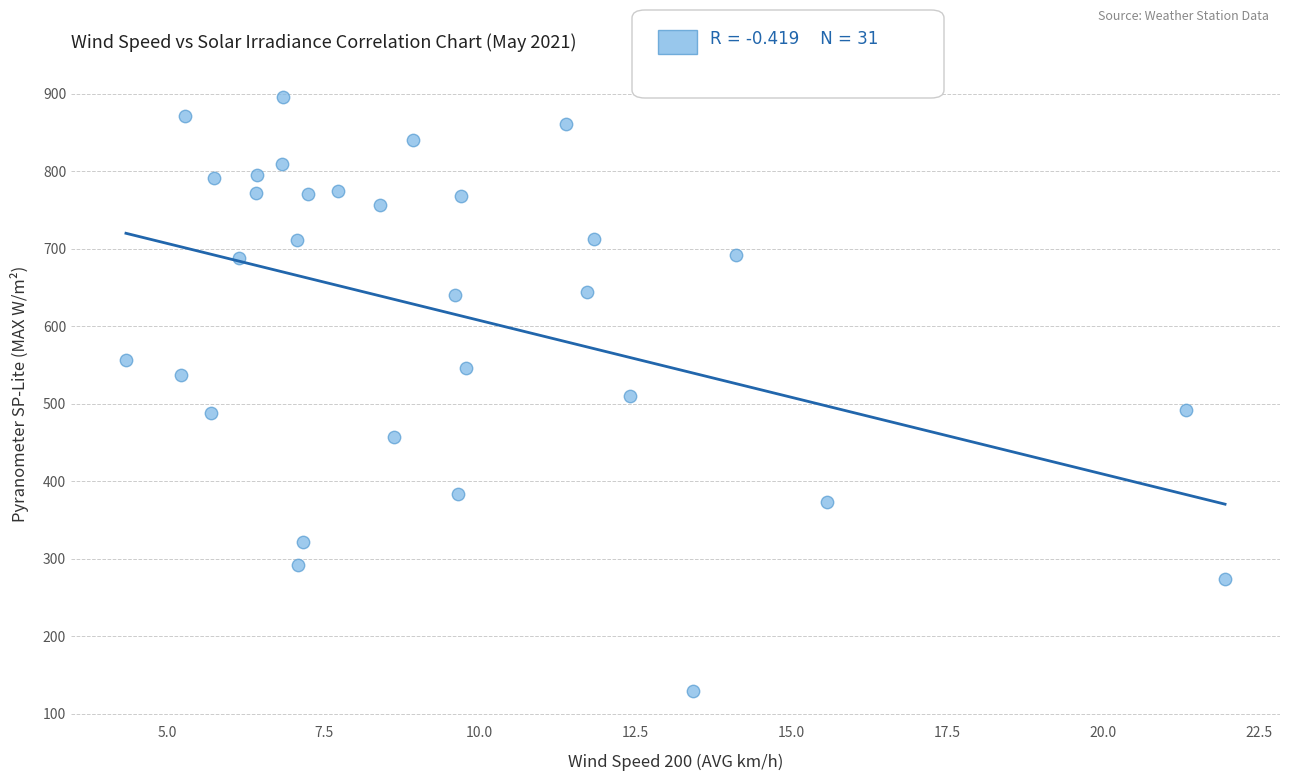

What is the range of X values (max minus min)?

17.6